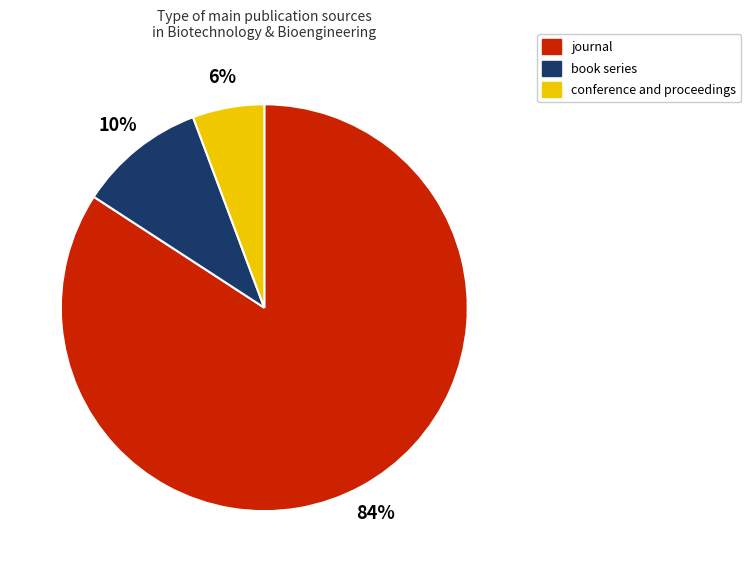

Does conference and proceedings represent more than half of the total?

No